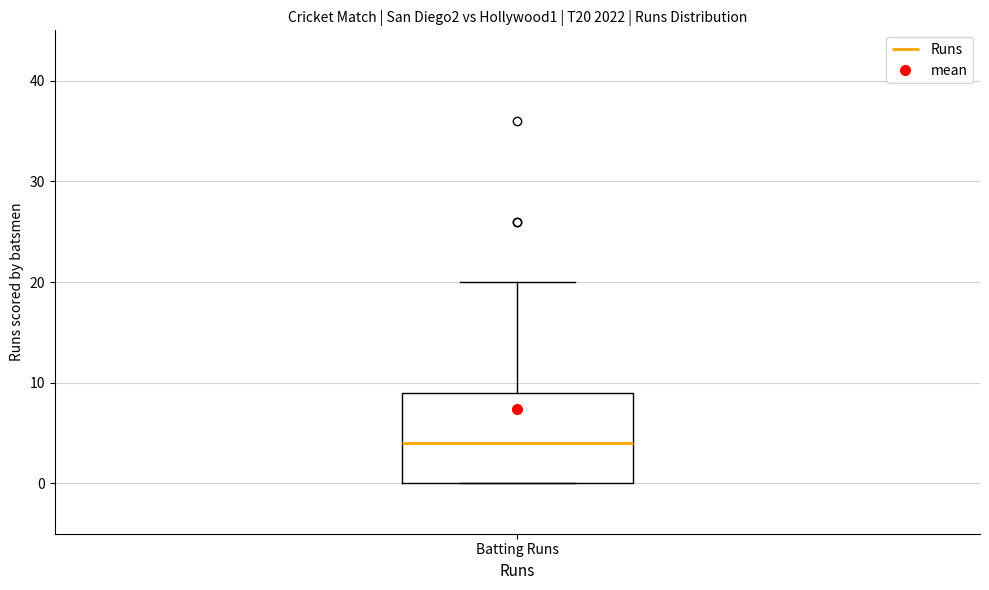

Where is the lower edge of the box for Batting Runs on the y-axis? The values are not printed on the chart, so give them approximately, as read against the axis.

0